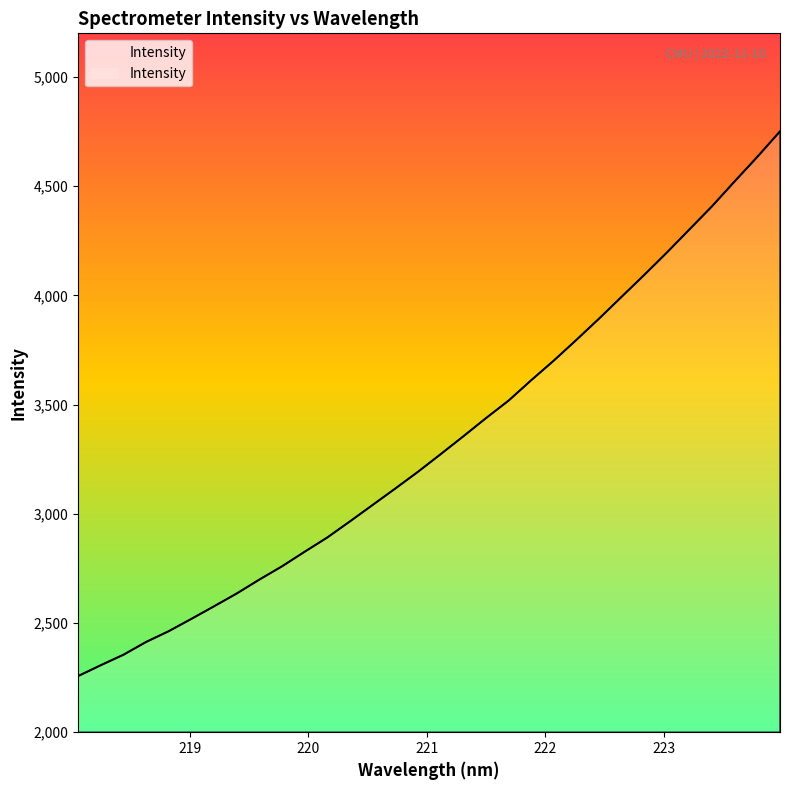

What is the smallest value displayed?

2257.1